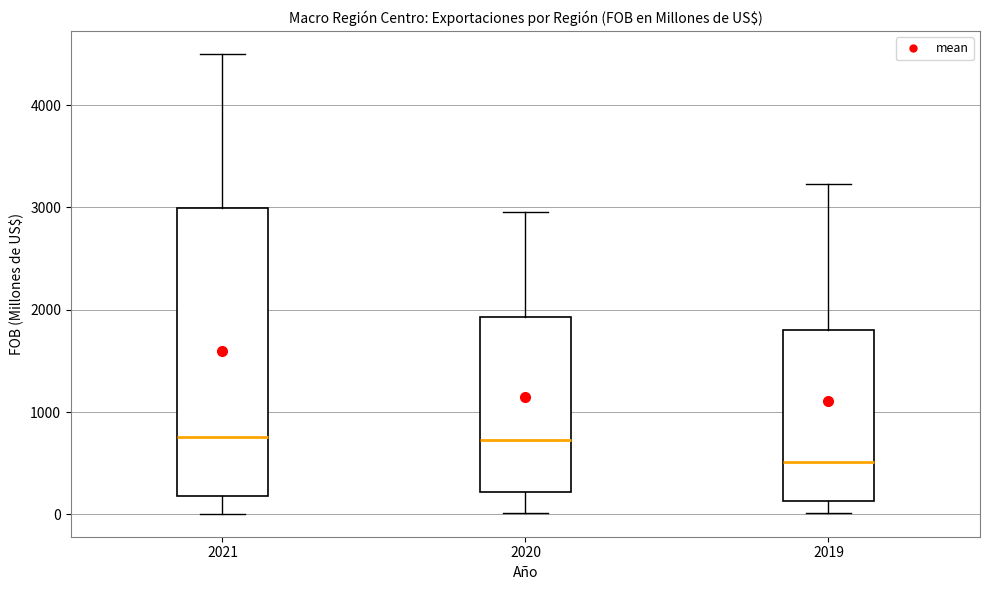

Which box is the tallest, from its lower edge to its upper edge?

2021